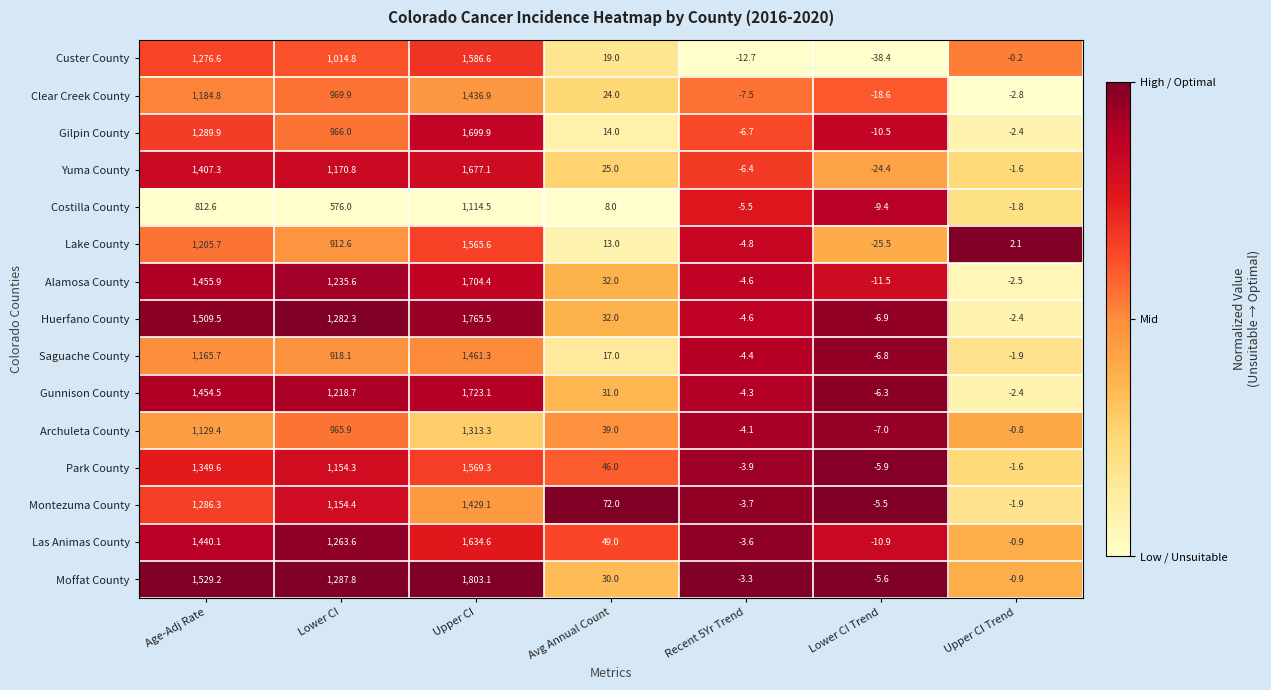

The value of Huerfano County at Lower CI is 645.8. True or false?

False